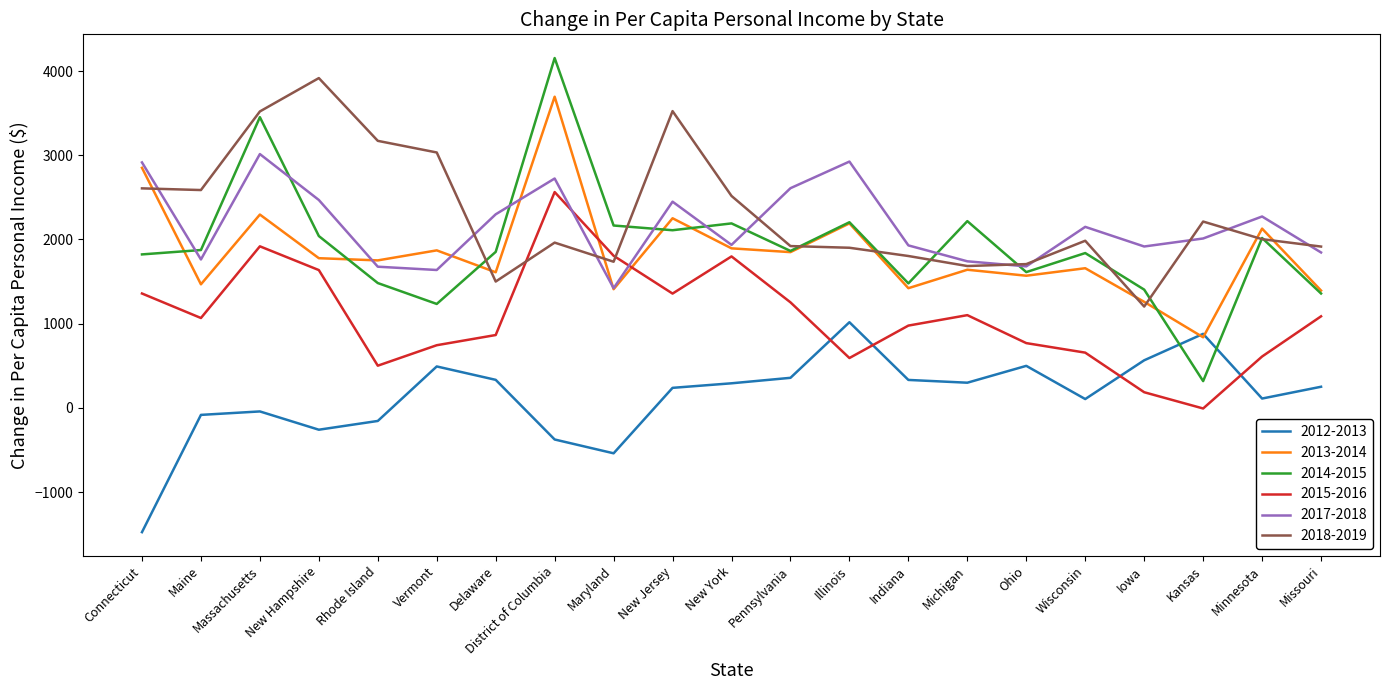

How many series are shown in this chart?

6